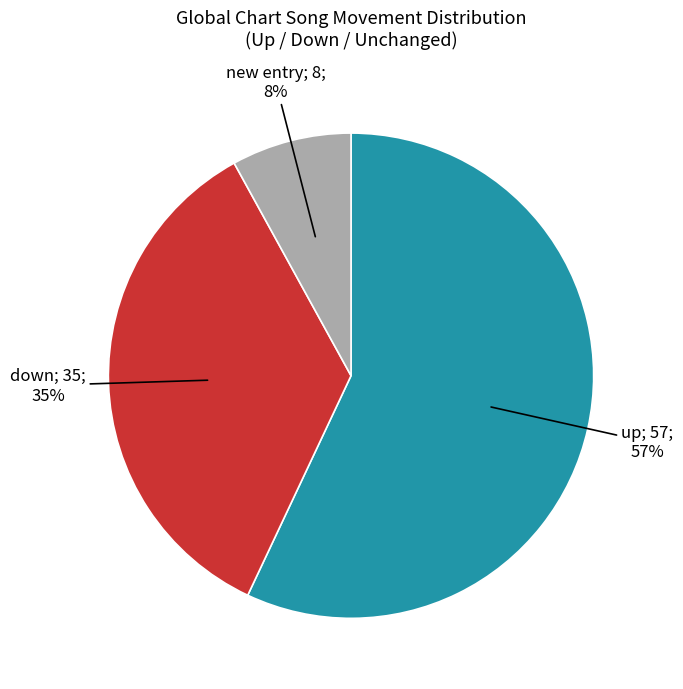

Is there any slice that represents more than half of the pie?

Yes